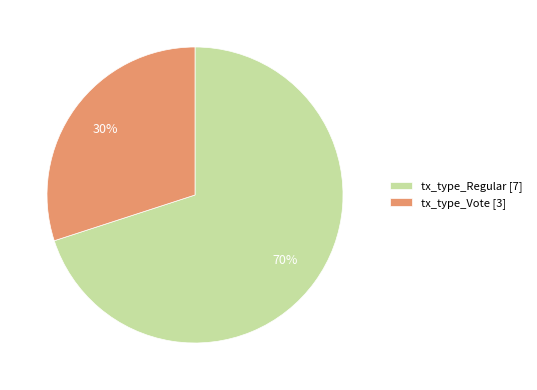

To the nearest percent, what is the difference between the tx_type_Vote and tx_type_Regular slice percentages?

40%